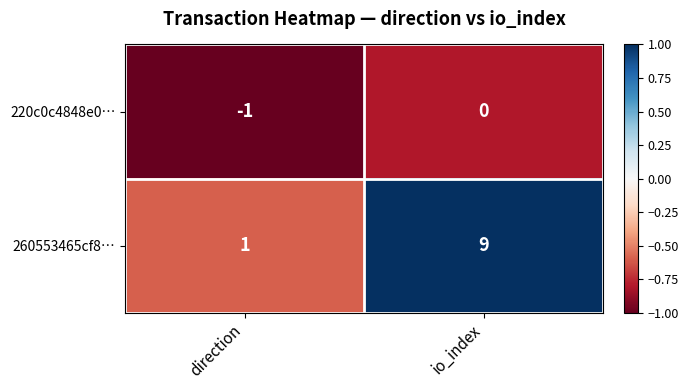

Reading right to left, transcribe all the data shown in this chart.

220c0c4848e0…: 0	-1
260553465cf8…: 9	1